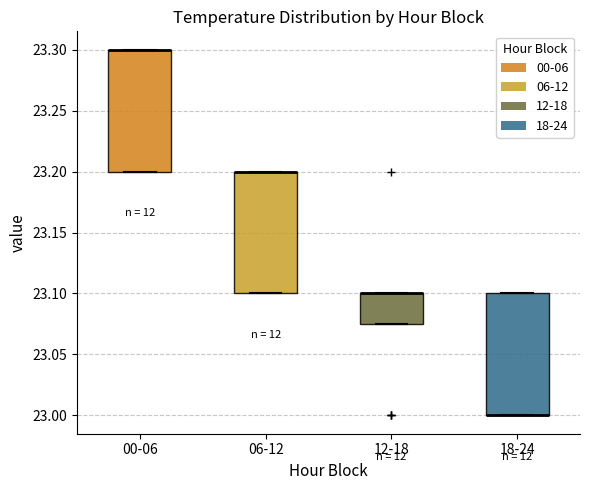

Where is the lower edge of the box for 18-24 on the y-axis? The values are not printed on the chart, so give them approximately, as read against the axis.

23.000